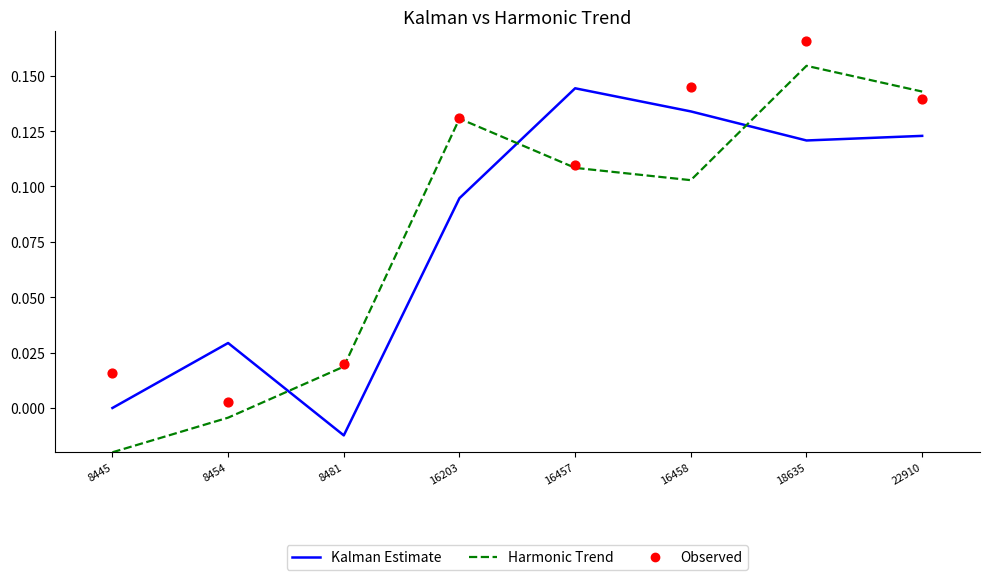

Which series has the widest spread of Y values?

Harmonic Trend